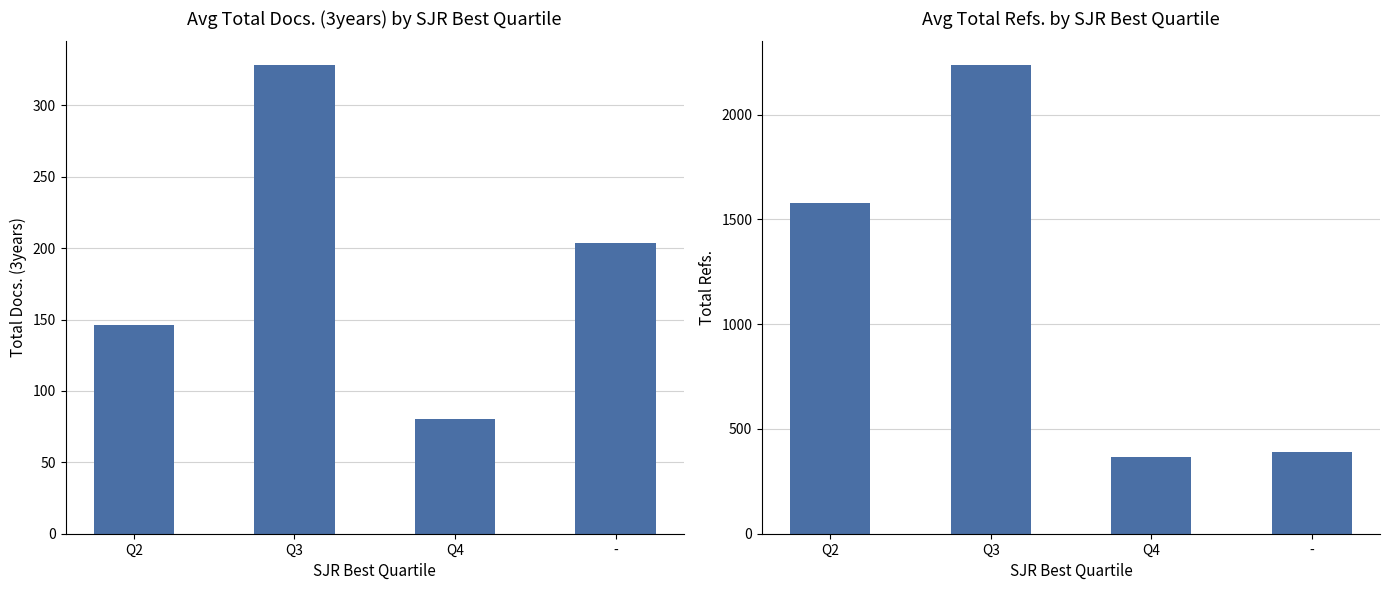

What position from the left is Q2?

1